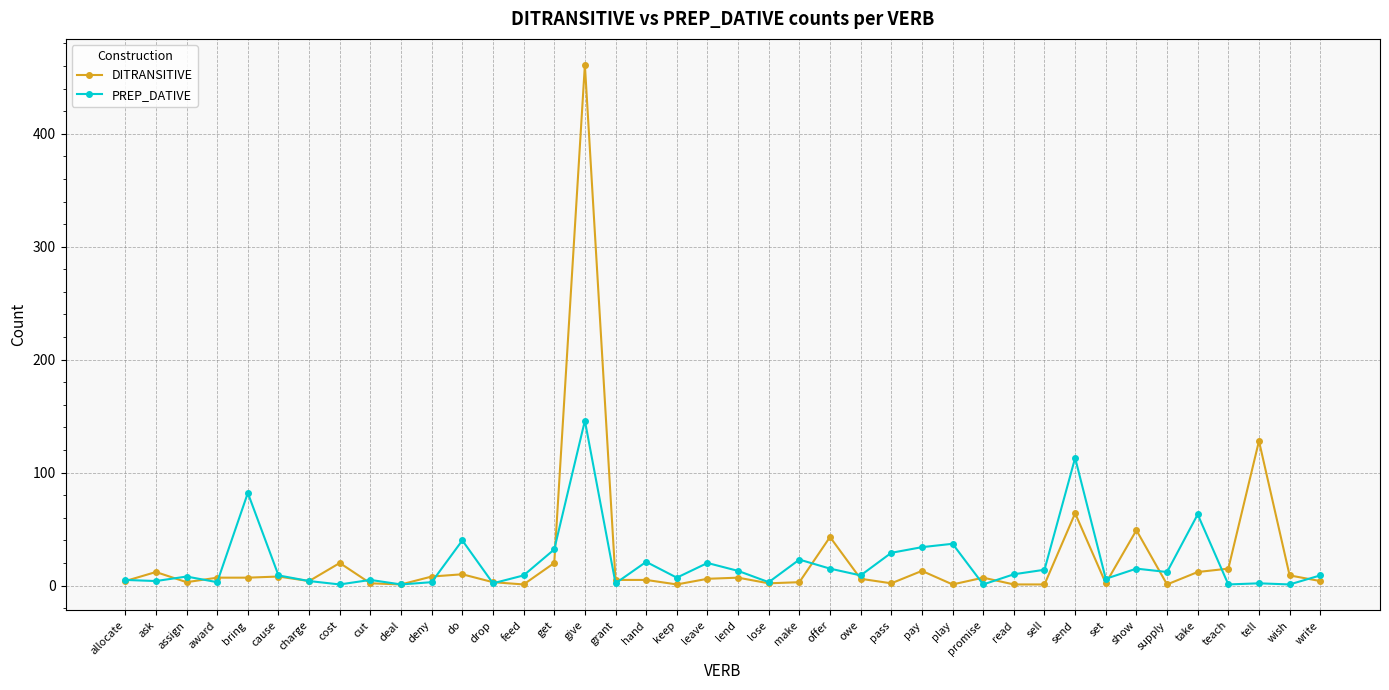

List the series in order of their peak value, highest first.

DITRANSITIVE, PREP_DATIVE